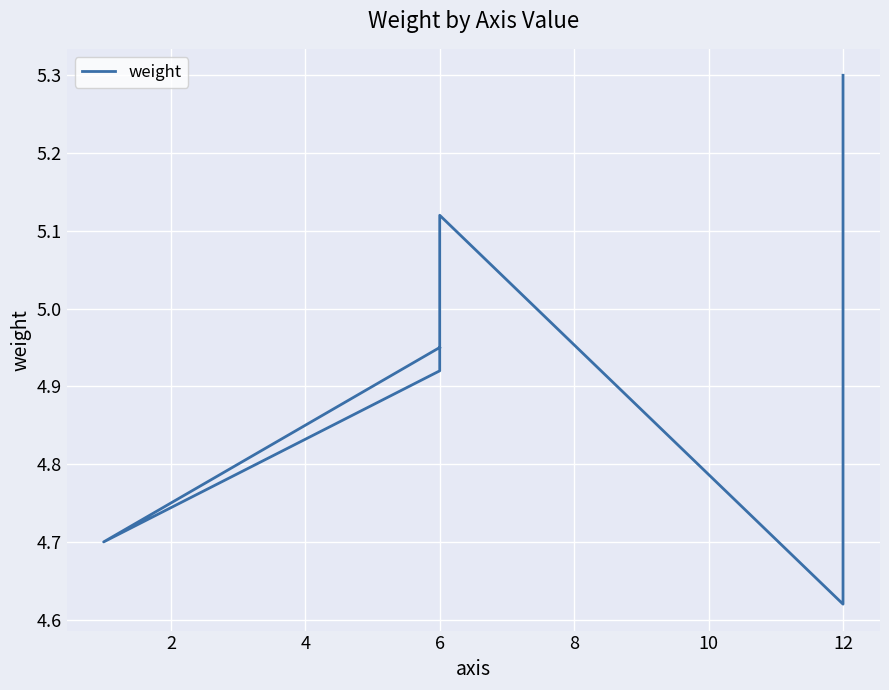

What is the sum of all values?

29.6